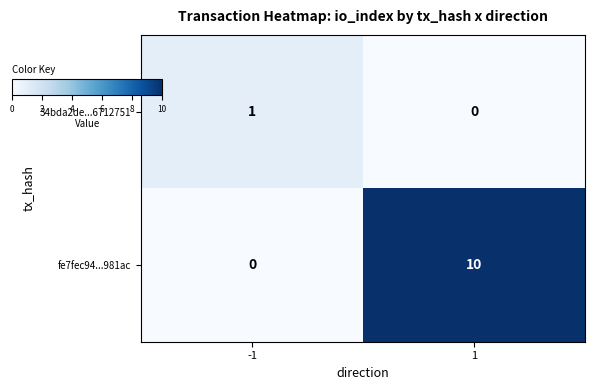

True or false: fe7fec94...981ac has a value of 0 at -1.

True